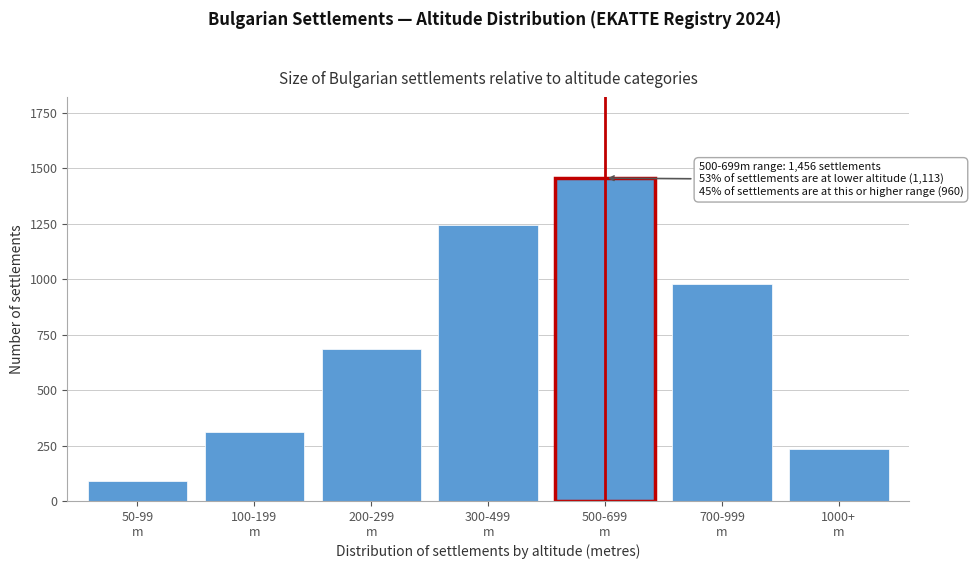

Reading left to right, extract all data points from this chart.

89	312	687	1243	1456	978	234